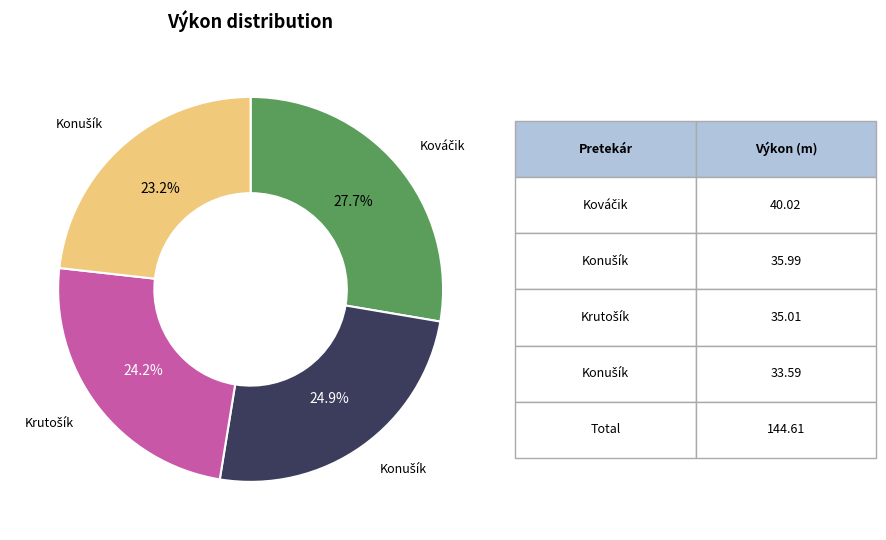

How many slices are in this pie chart?

4